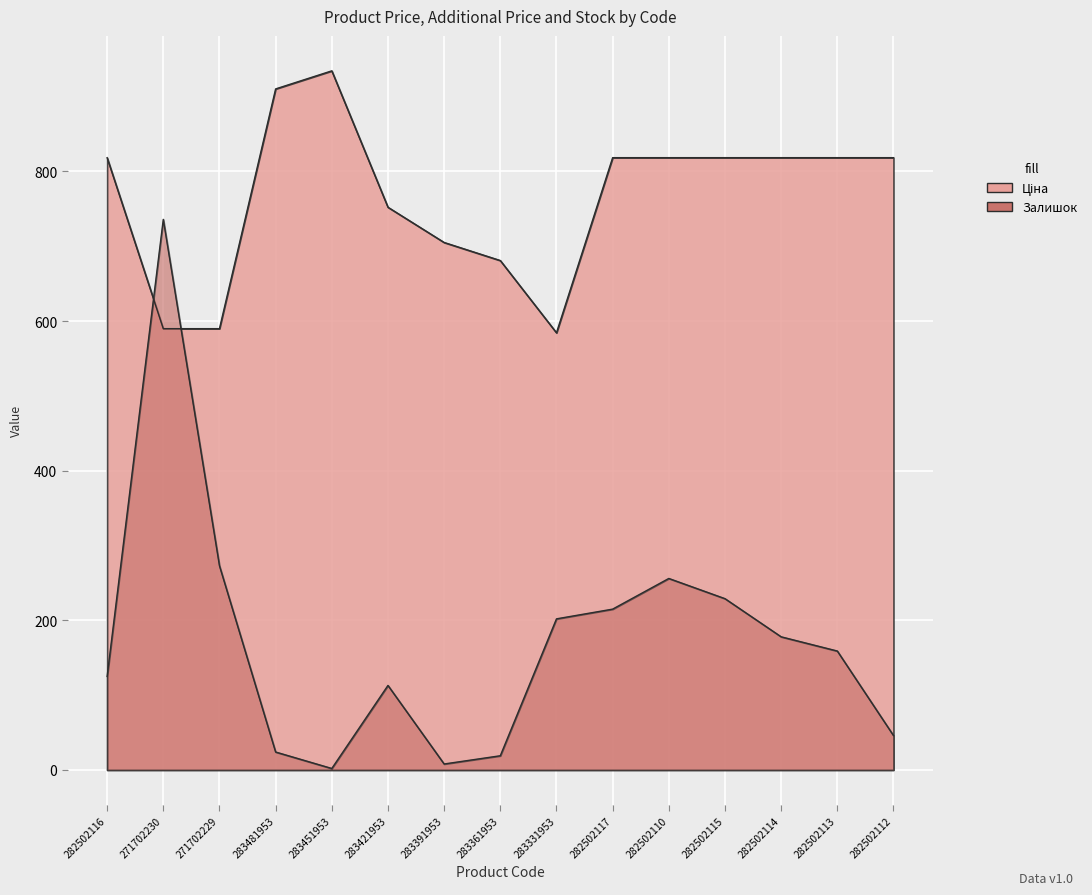

Rank the series by their average value, from highest to lowest.

Ціна, Залишок